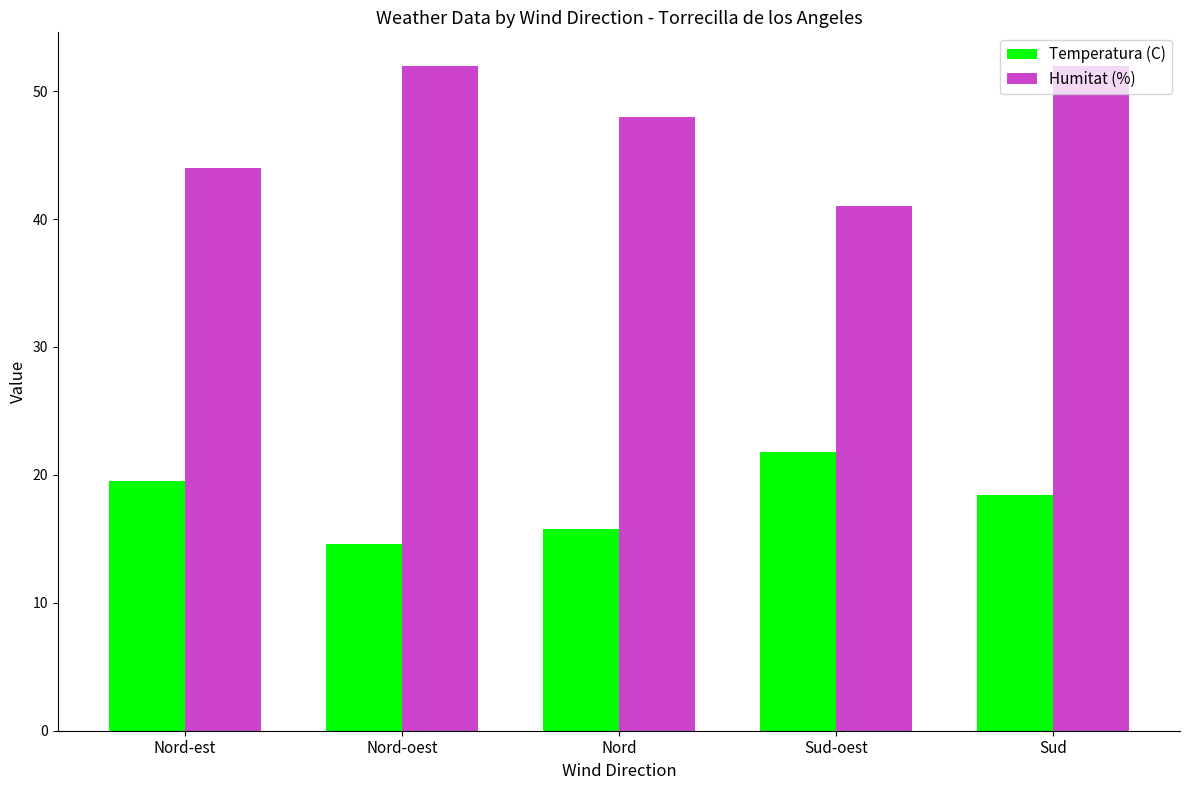

The value of Temperatura (C) at Nord-oest is 22.1. True or false?

False